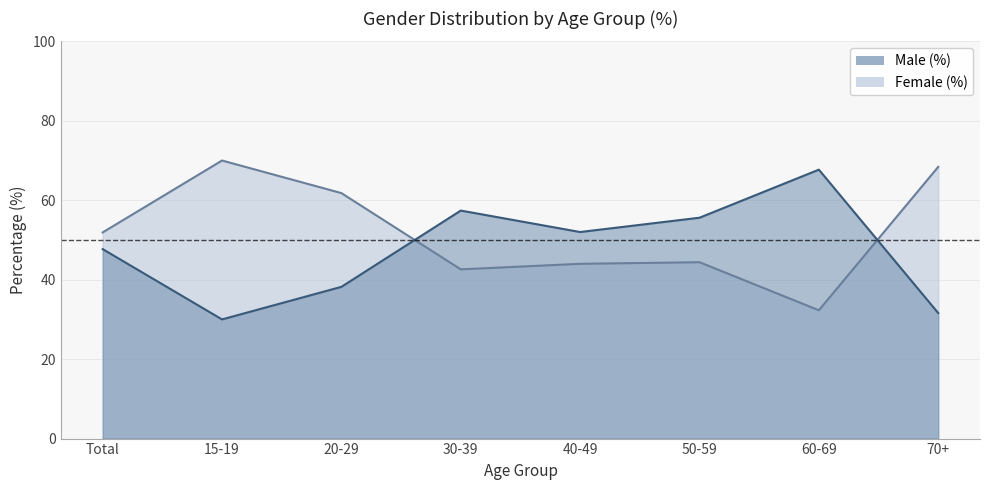

How many lines are shown in the chart?

2